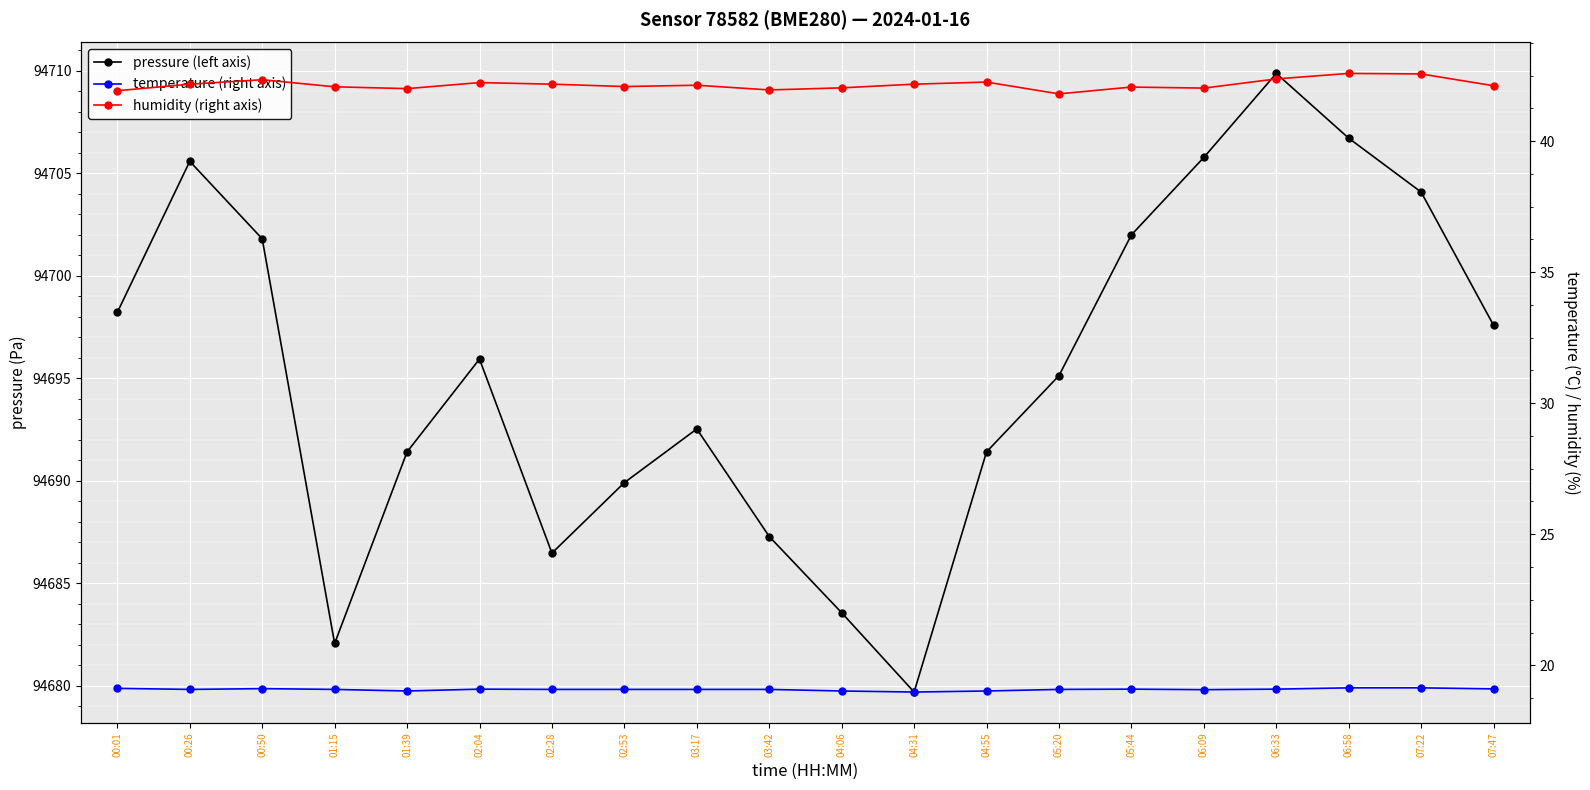

What is the average value of the humidity (right axis) series?

42.2